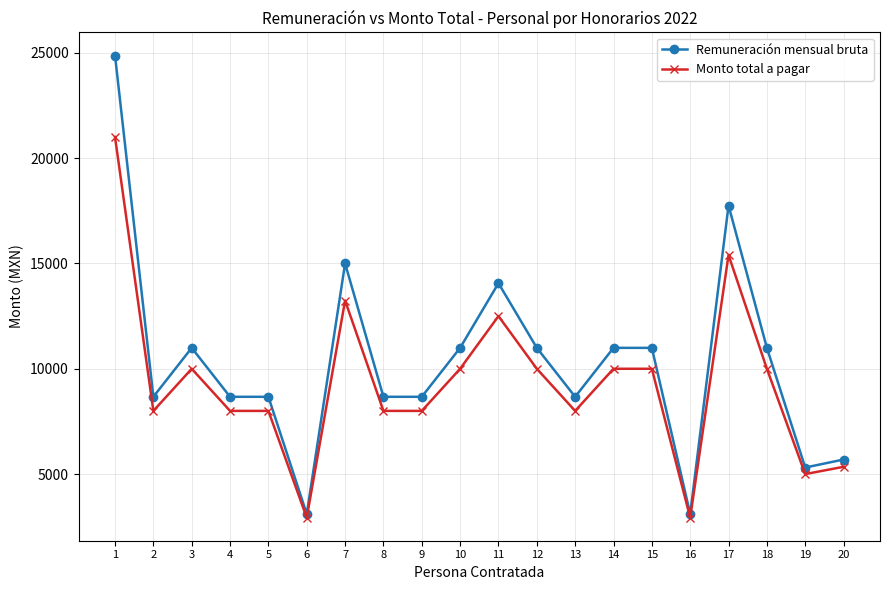

At which category does Remuneración mensual bruta reach its first local peak?

3